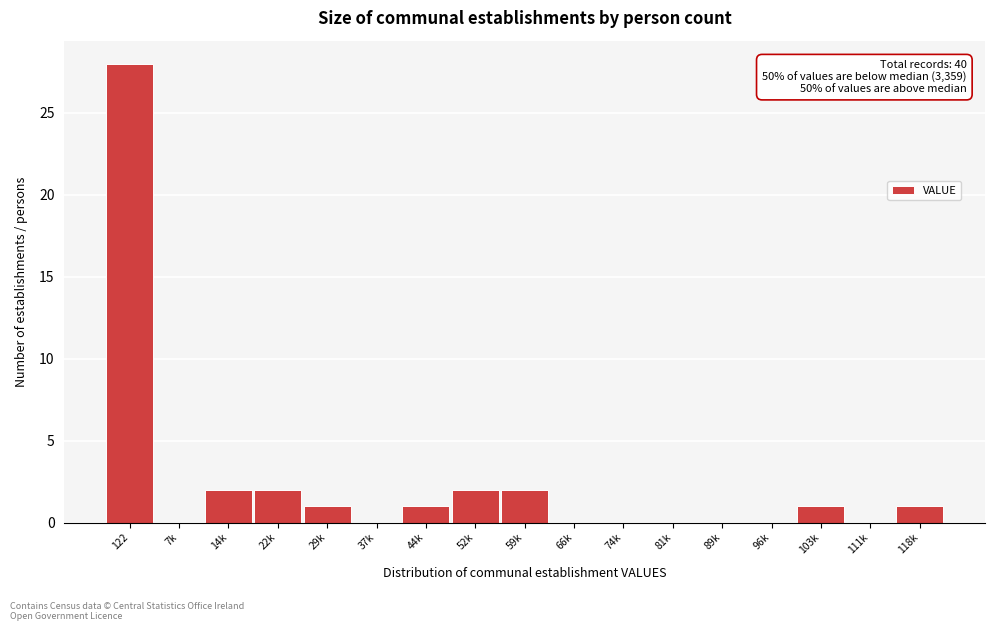

Reading left to right, what are all the values shown in this chart?

122=28	7k=0	14k=2	22k=2	29k=1	37k=0	44k=1	52k=2	59k=2	66k=0	74k=0	81k=0	89k=0	96k=0	103k=1	111k=0	118k=1